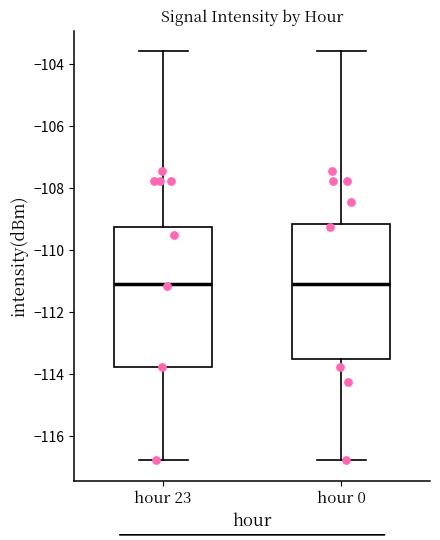

Reading left to right, read every box against the y-axis: the position of its median line, the range the box covers, and the ends of its whiskers. The values are not printed on the chart, so give them approximately, as read against the axis.

hour 23: median -111.0, box -113.8 to -109.2, whiskers -116.8 to -103.6
hour 0: median -111.0, box -113.4 to -109.2, whiskers -116.8 to -103.6